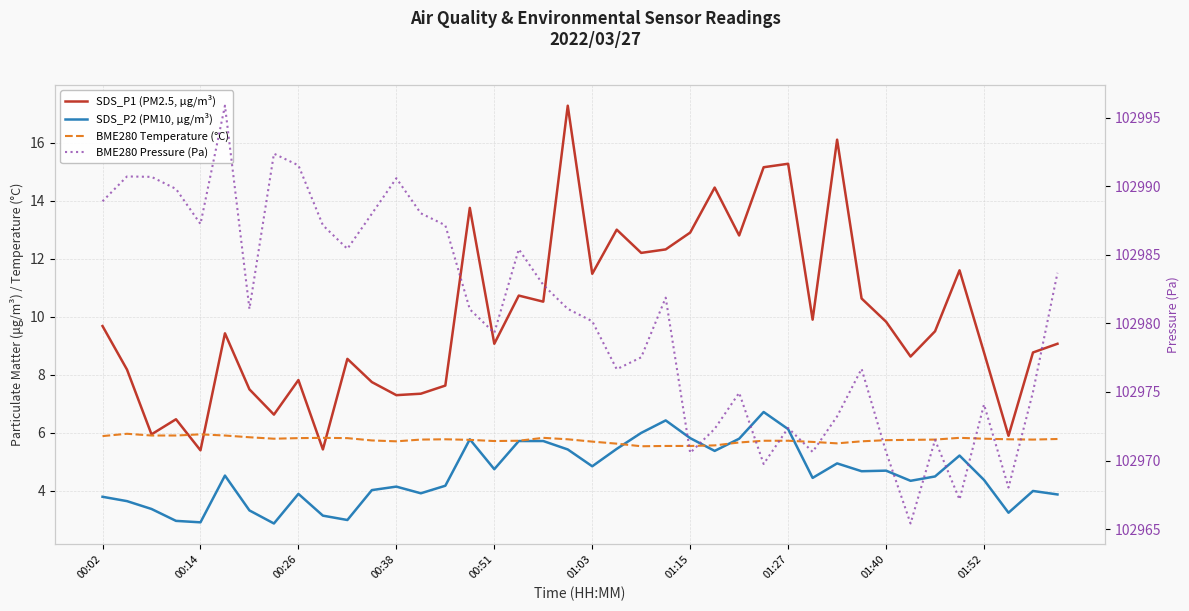

Is this an area chart (filled region under the line)?

No